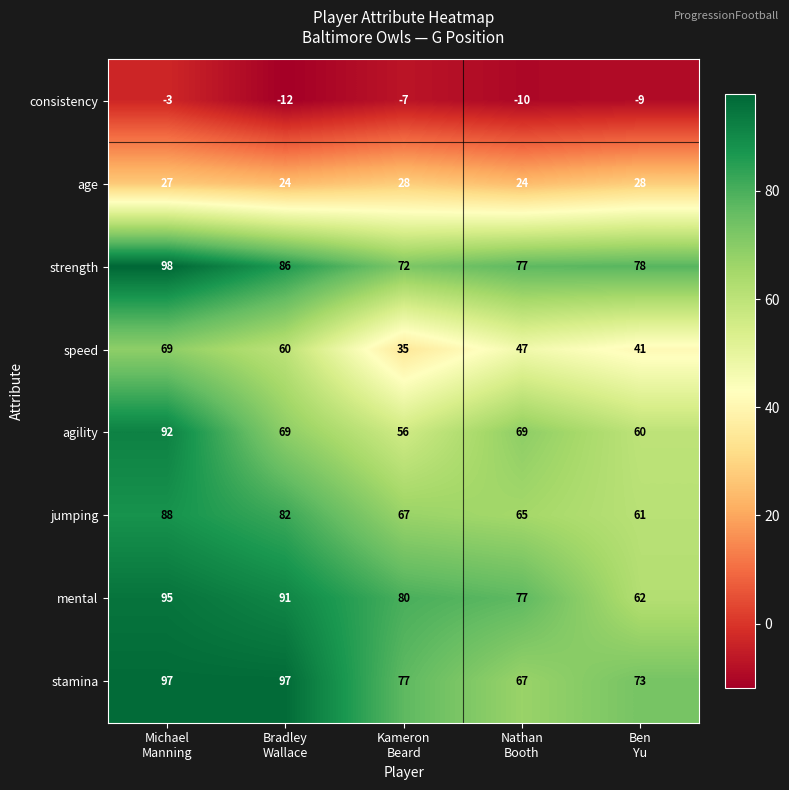

Which series has the largest range (max minus min)?

agility